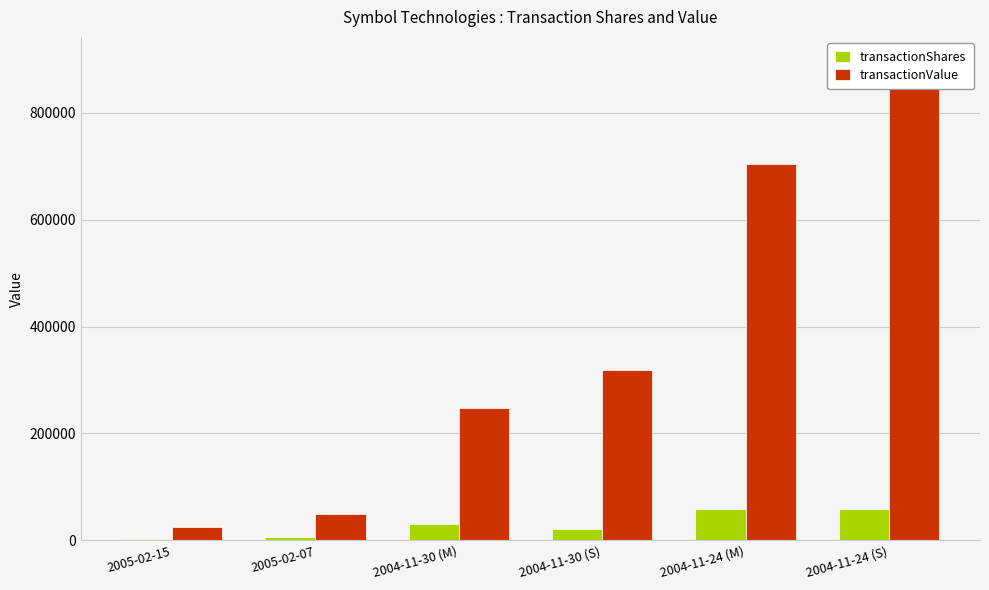

How many groups of bars are there?

6